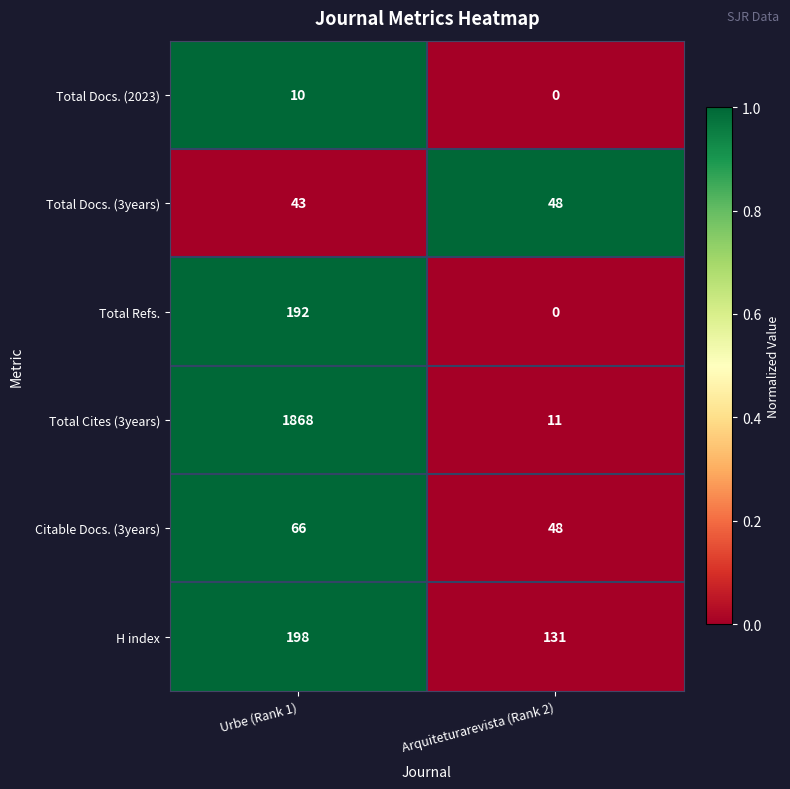

Which series has the largest total across all categories?

Total Cites (3years)